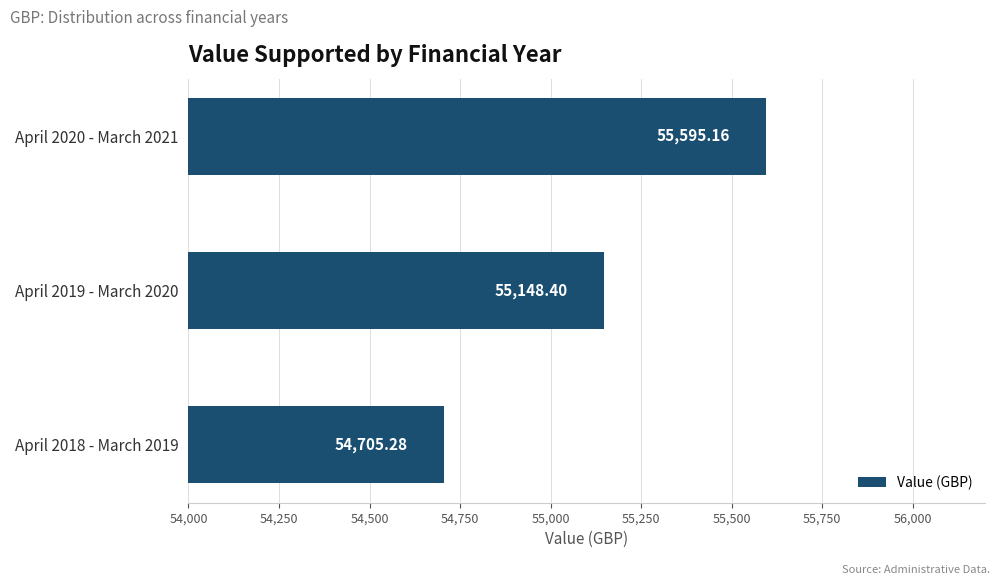

How many data points are less than 55148?

1